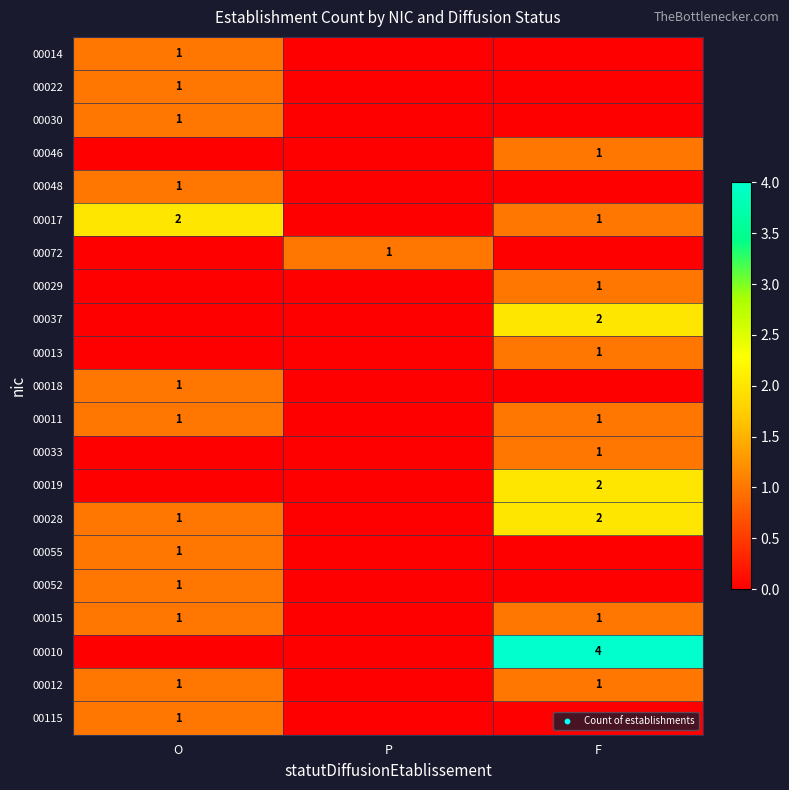

The value of 00012 at F is 1. True or false?

True